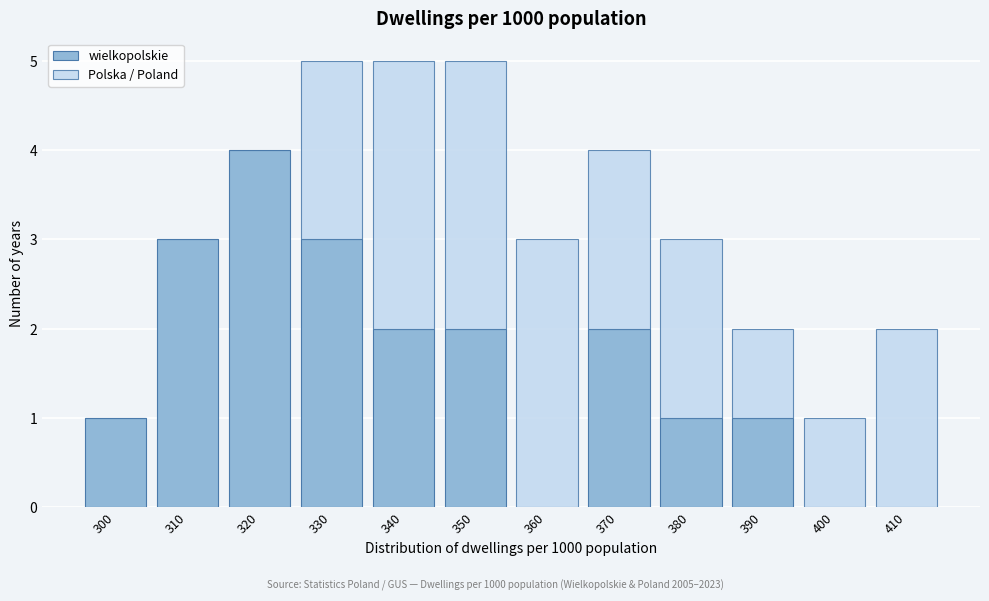

Reading left to right, list the values for the wielkopolskie series.

300=1	310=3	320=4	330=3	340=2	350=2	360=0	370=2	380=1	390=1	400=0	410=0